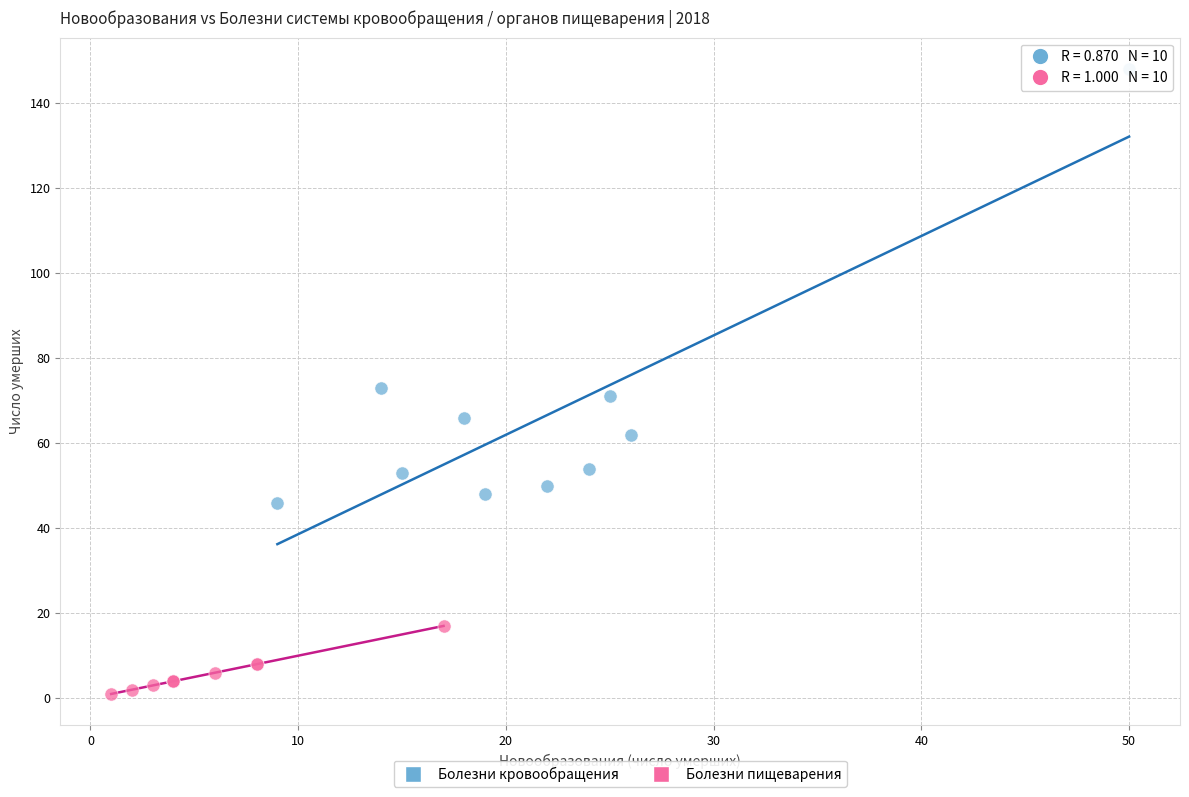

What are all the series names shown in the legend?

Болезни кровообращения, Болезни пищеварения